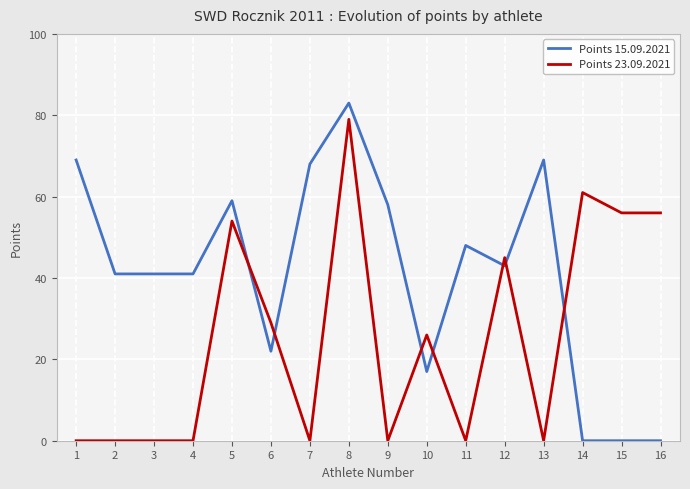

What is the maximum value shown in the chart?

83